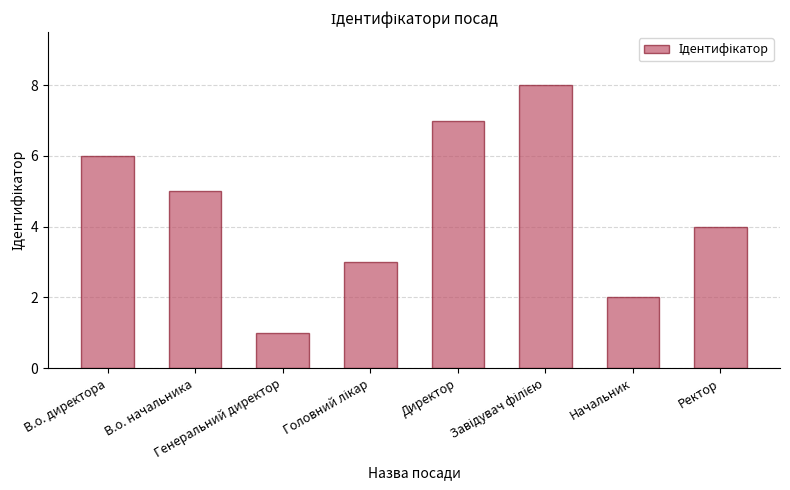

Reading right to left, extract all data points from this chart.

4	2	8	7	3	1	5	6